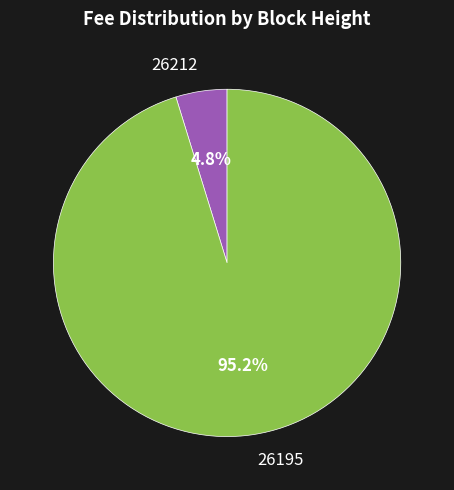

Which category has the smallest portion of the pie?

26212